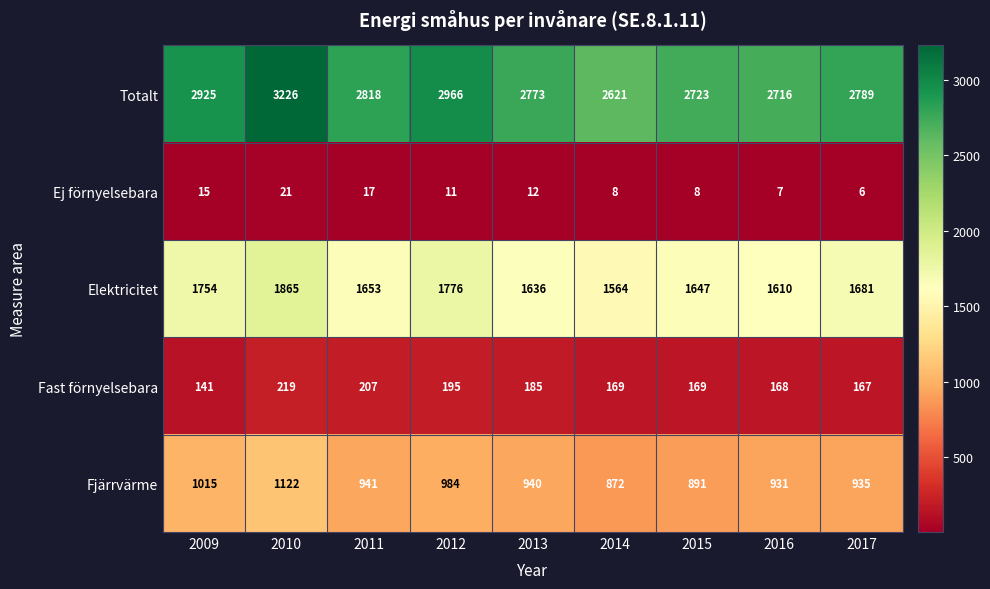

Which category has the lowest value across all series?

2017